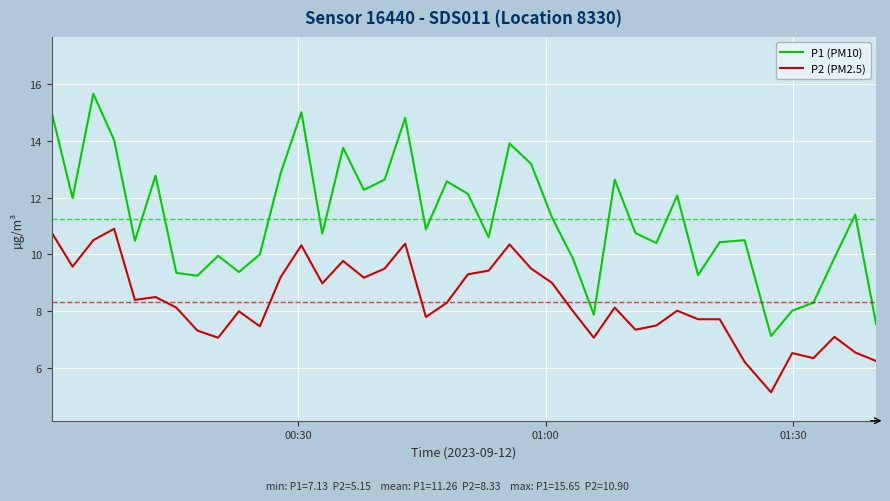

Which series has the largest total across all categories?

P1 (PM10)